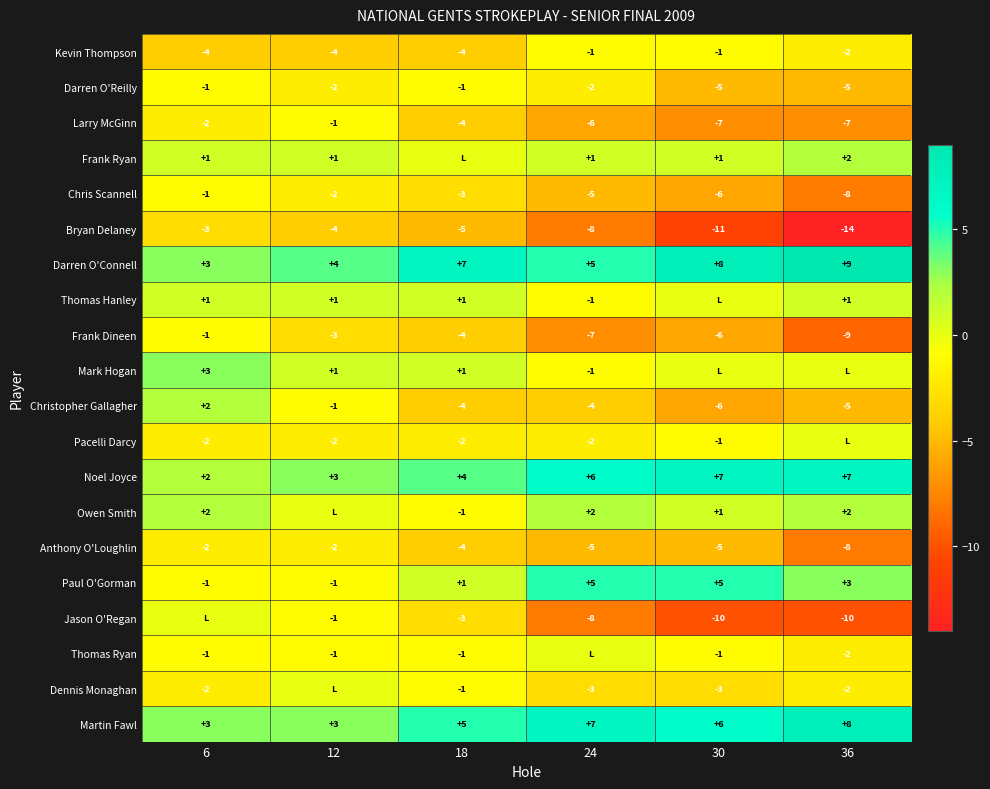

What is the difference between the maximum and minimum values in the Darren O'Reilly series?

4